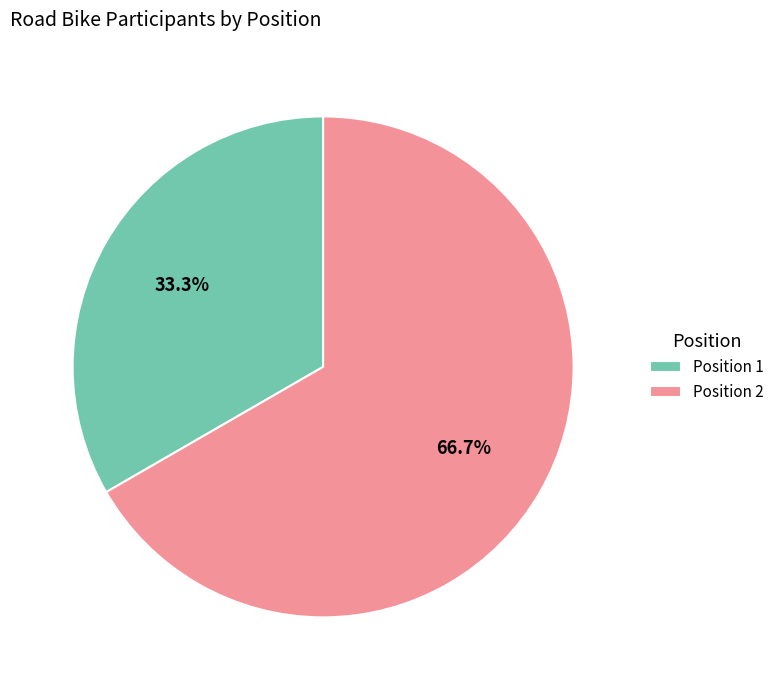

Is the sum of Position 2 and Position 1 greater than half?

Yes